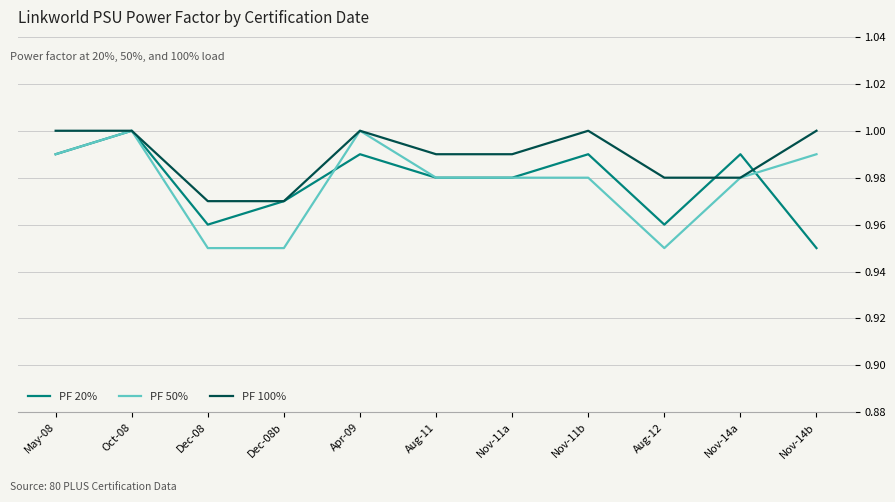

What is the sum of the PF 20% values at Nov-14b and May-08?

1.9